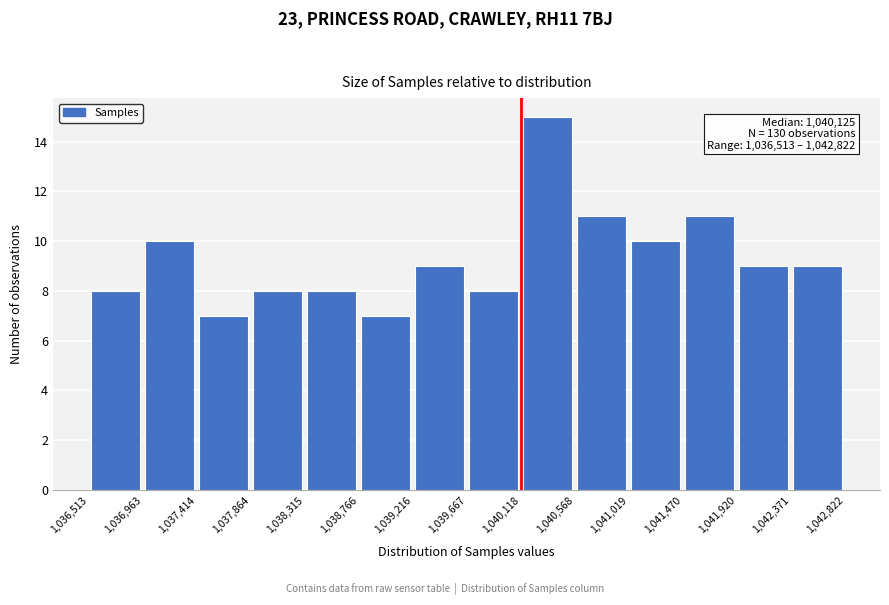

Over which range of the x-axis is the bar tallest?

1,040,118 to 1,040,568